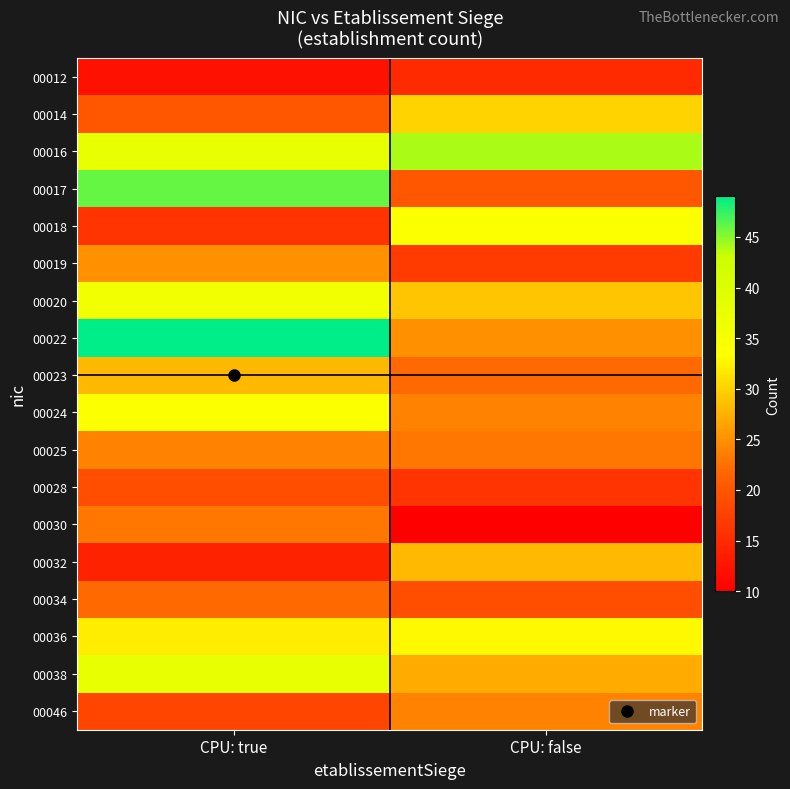

What is the maximum value shown in the chart?

49